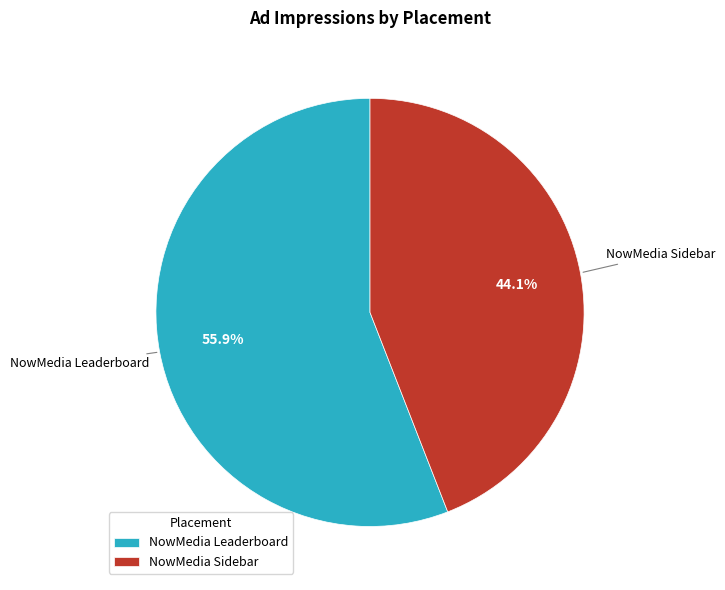

How many slices are in this pie chart?

2